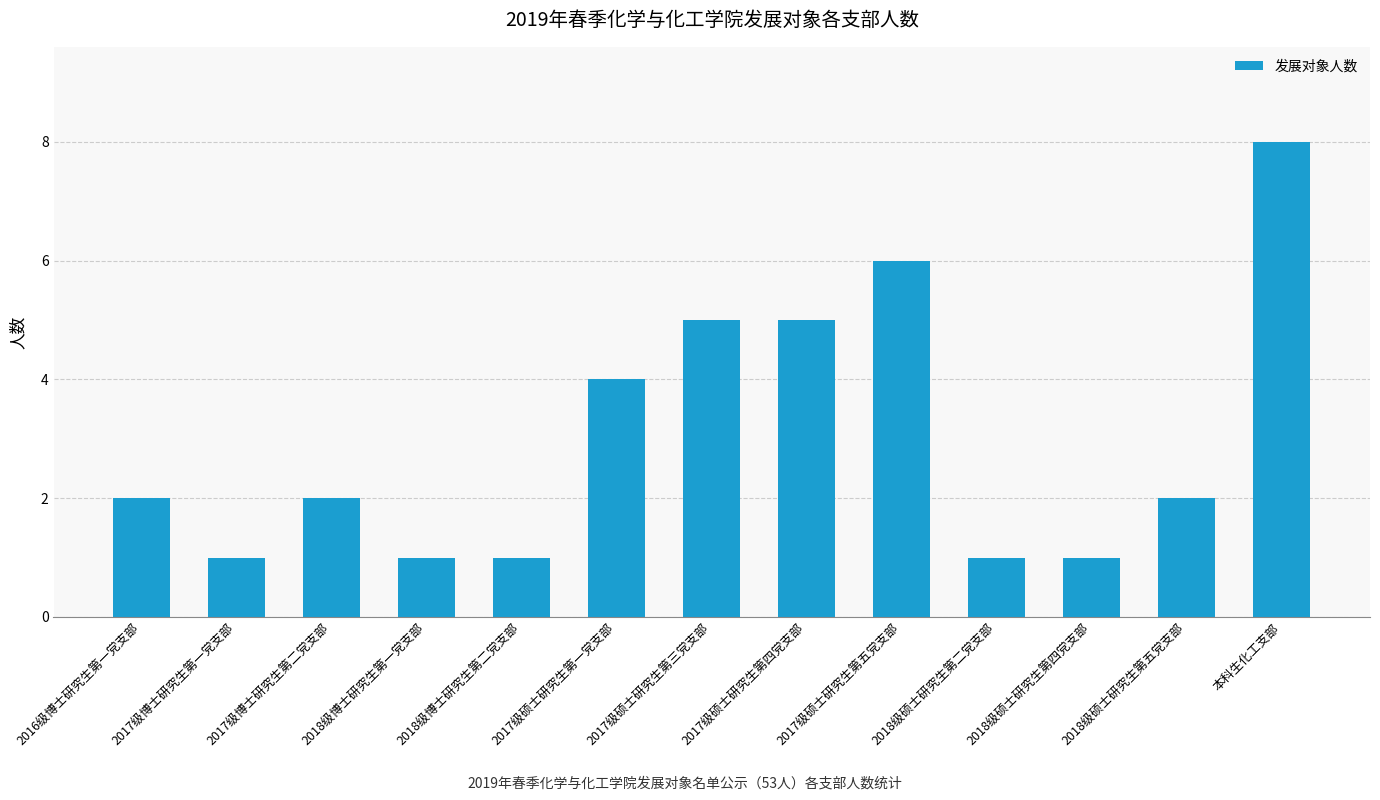

What is the minimum value shown in the chart?

1